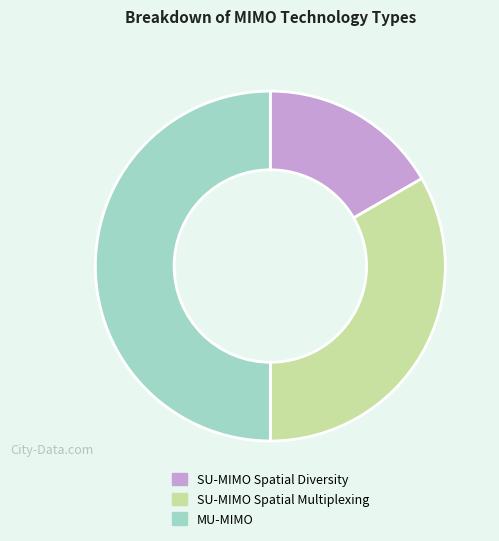

How many slices are in this pie chart?

3